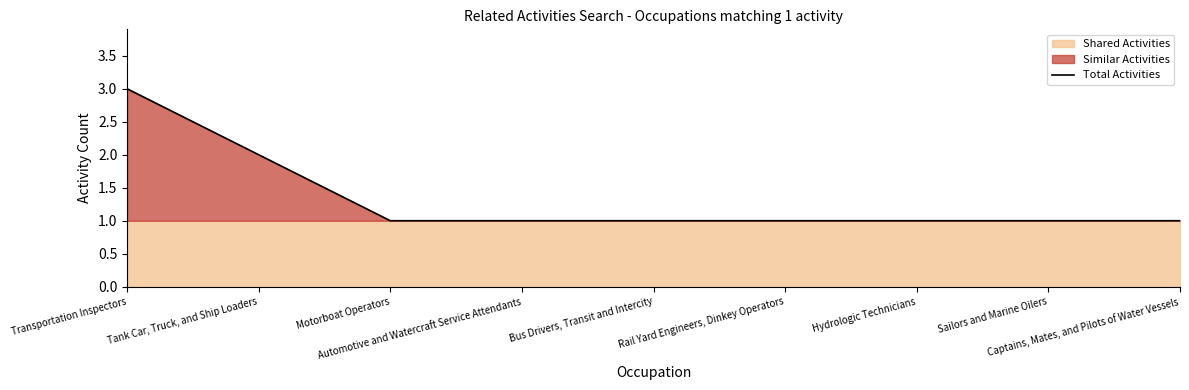

Count the number of values greater than 1.

2